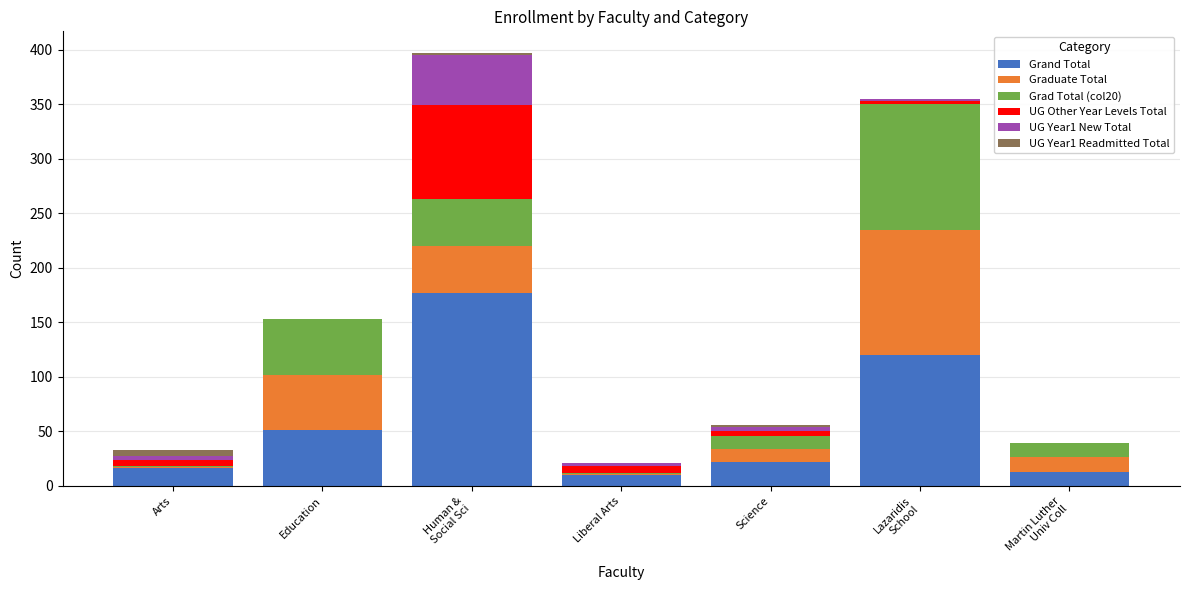

What is the maximum value for Grand Total?

177